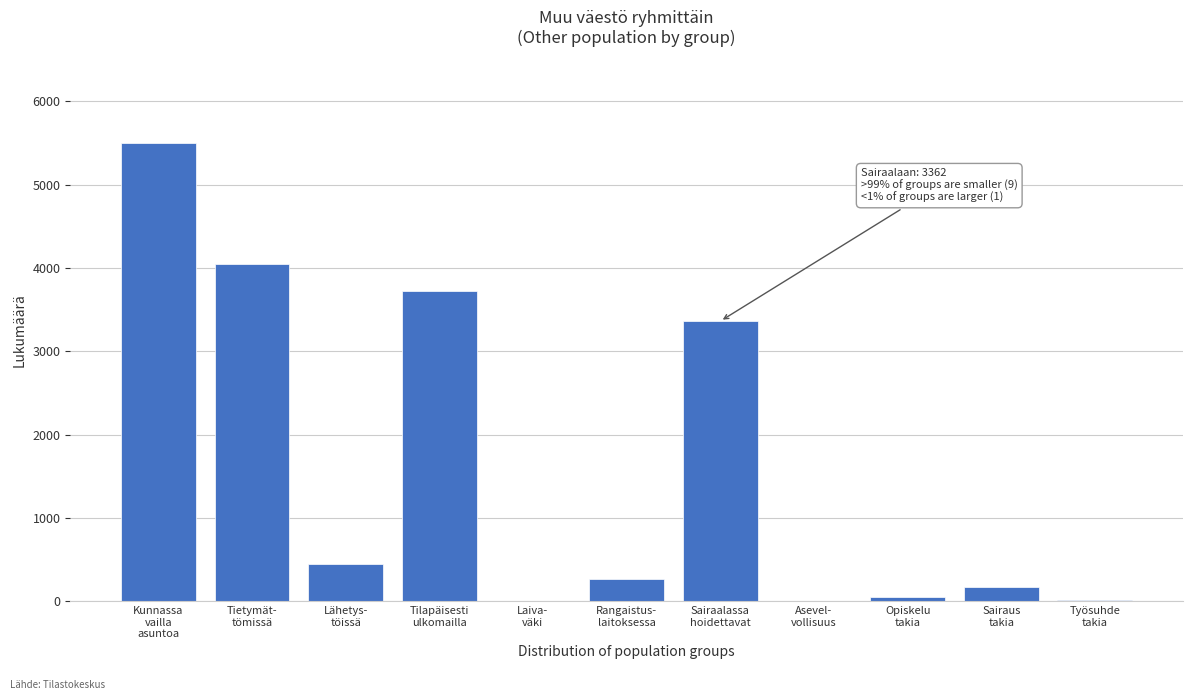

What is the sum of all values?

17599